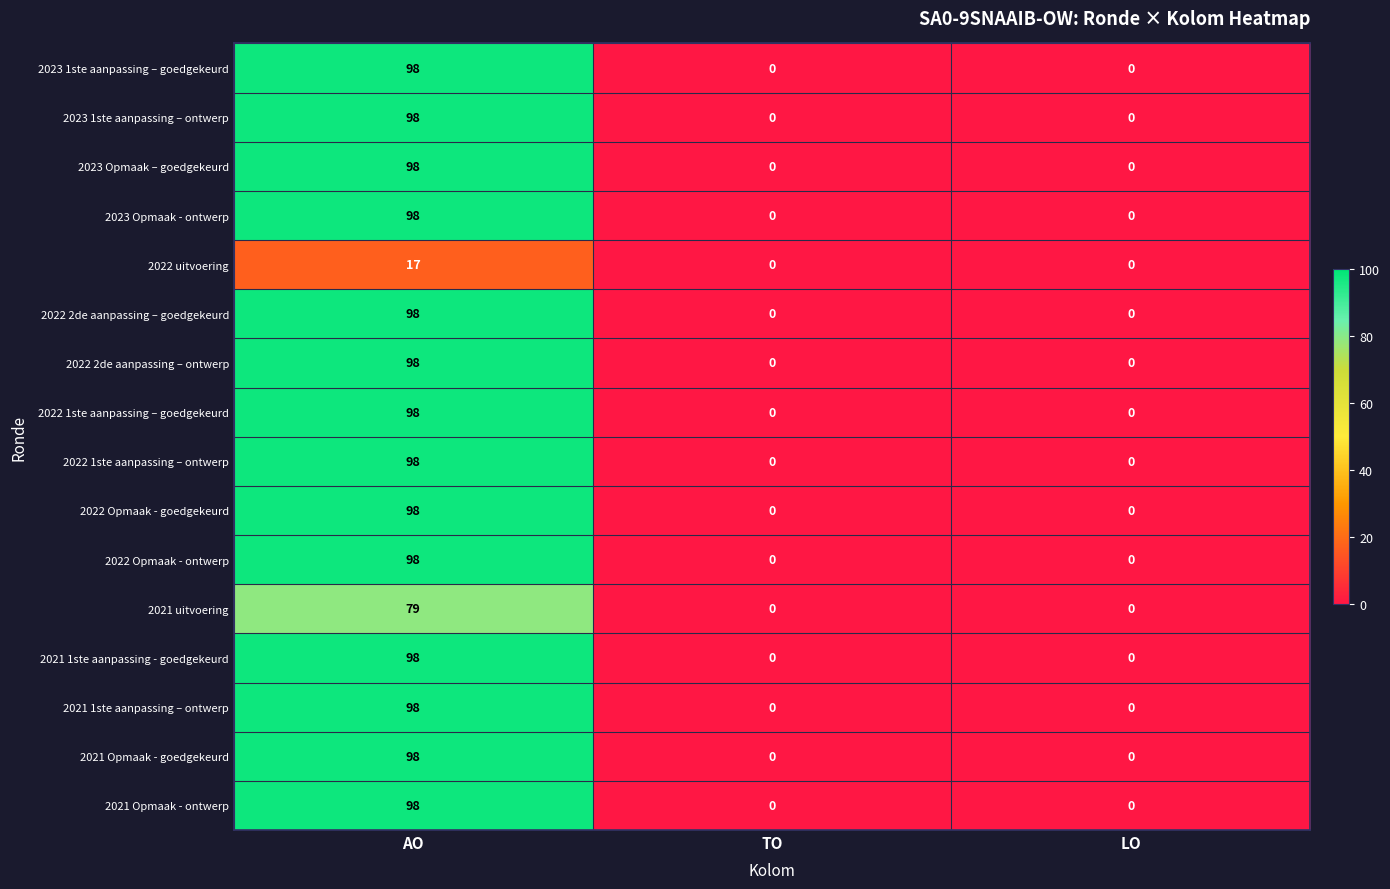

The value of 2022 1ste aanpassing – ontwerp at TO is 63. True or false?

False